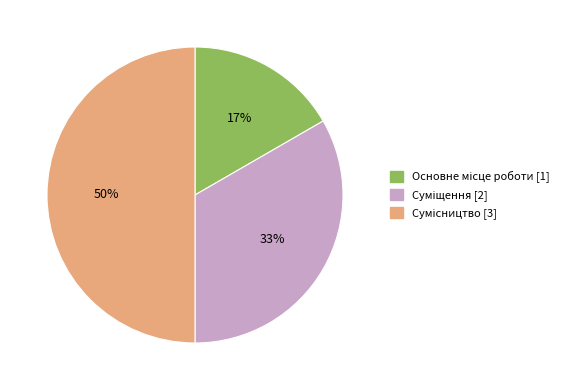

To the nearest percent, what is the average slice percentage?

33%